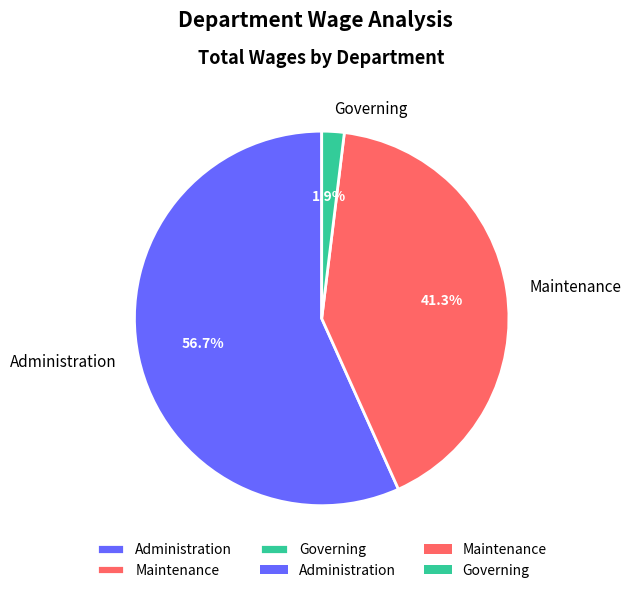

What is the majority slice?

Administration